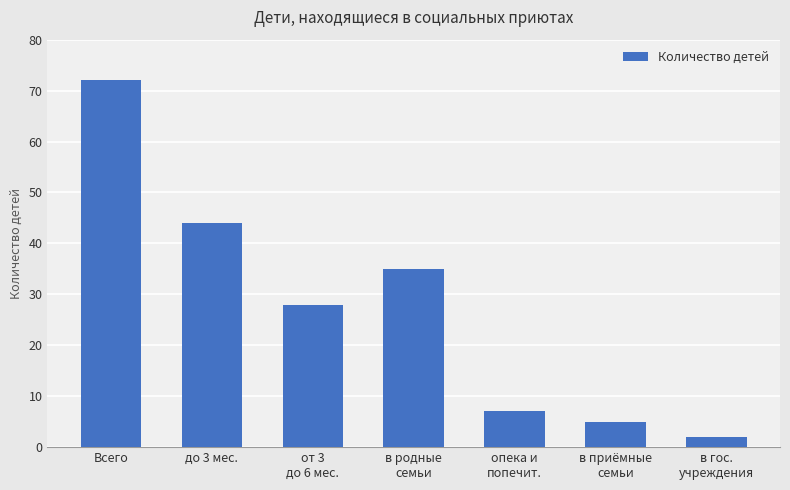

What is the difference between the maximum and minimum values?

70